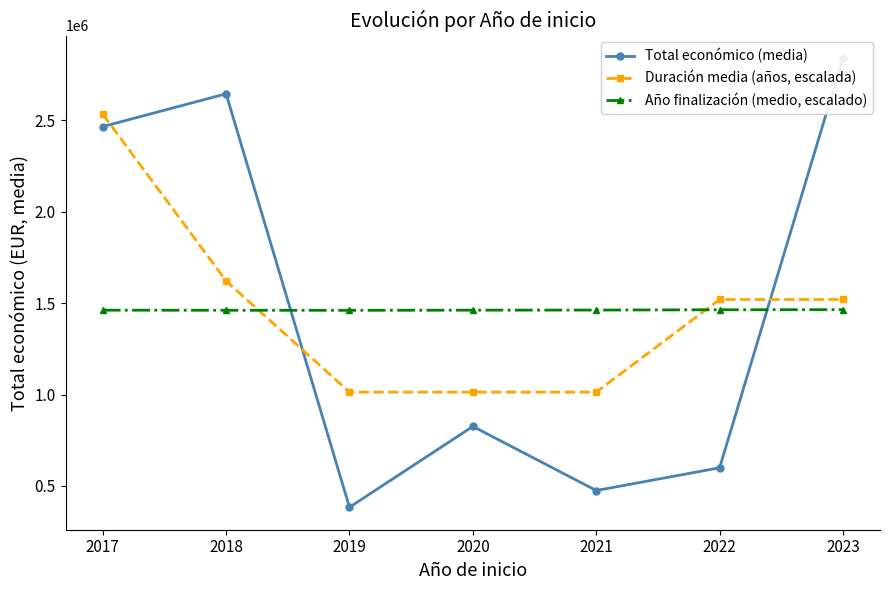

What is the difference between the Año finalización (medio, escalado) values at 2019 and 2021?

1445.2